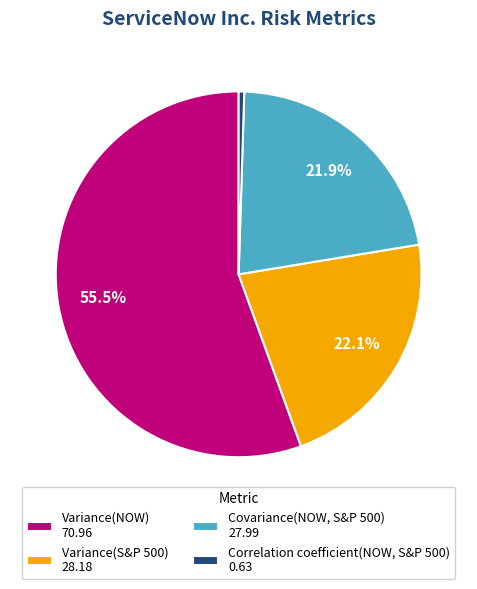

Between Variance(NOW) 70.96 and Correlation coefficient(NOW, S&P 500) 0.63, which is larger?

Variance(NOW) 70.96